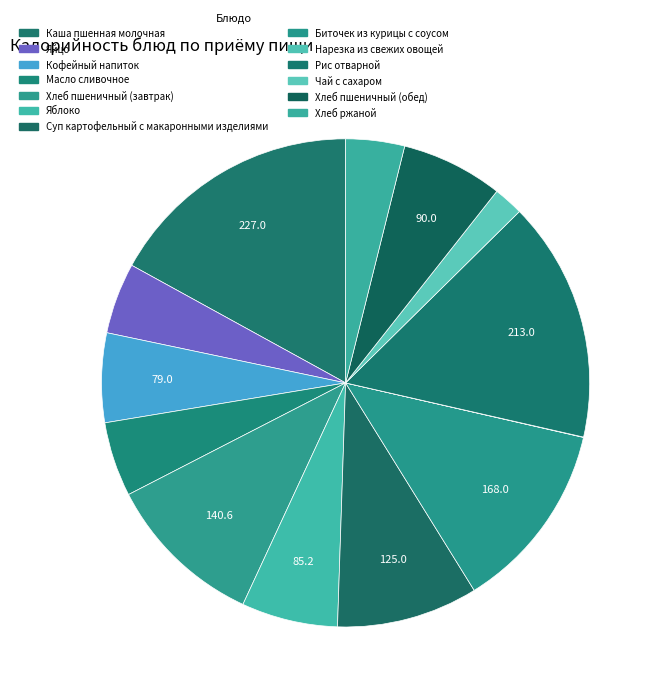

True or false: Суп картофельный с макаронными изделиями accounts for 9% of the total.

True